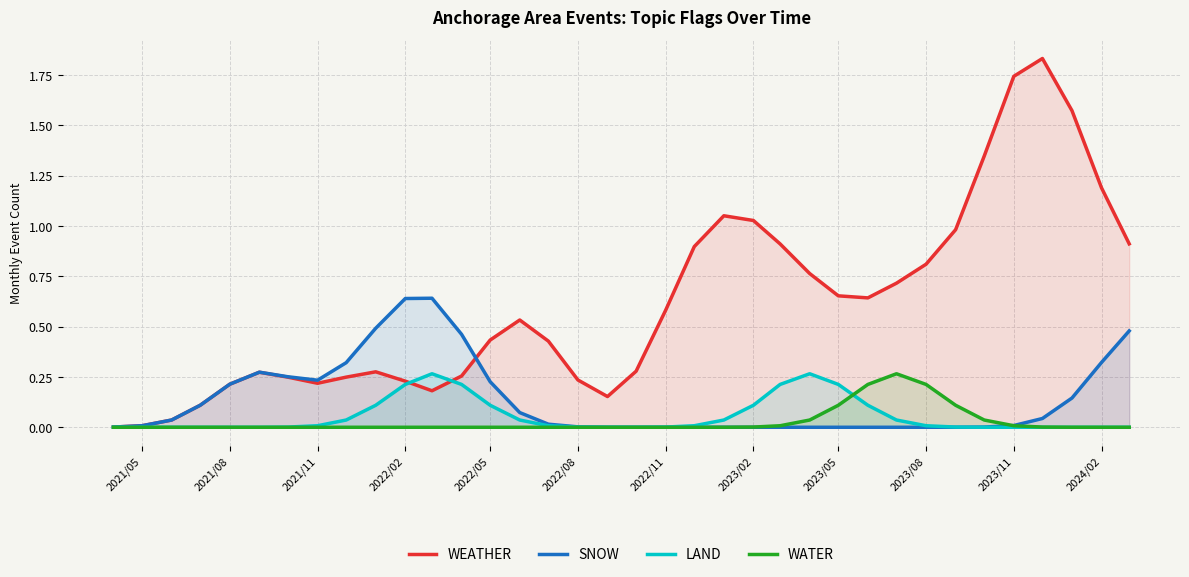

The WEATHER series shows 0.2 at 2021/08. True or false?

True